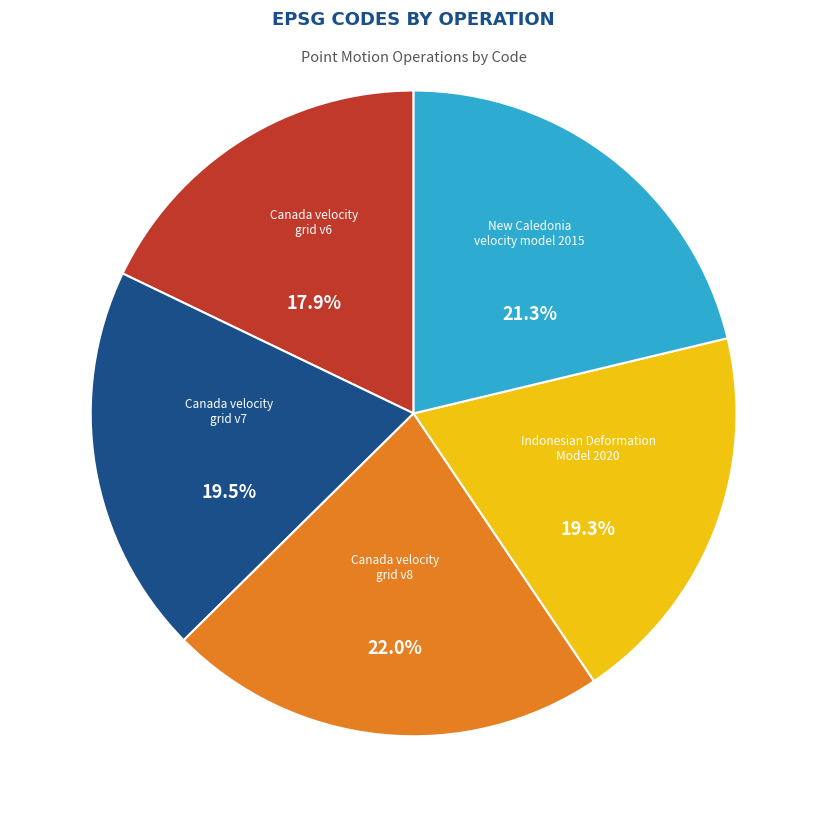

Which has a higher value, New Caledonia velocity model 2015 or Canada velocity grid v6?

New Caledonia velocity model 2015